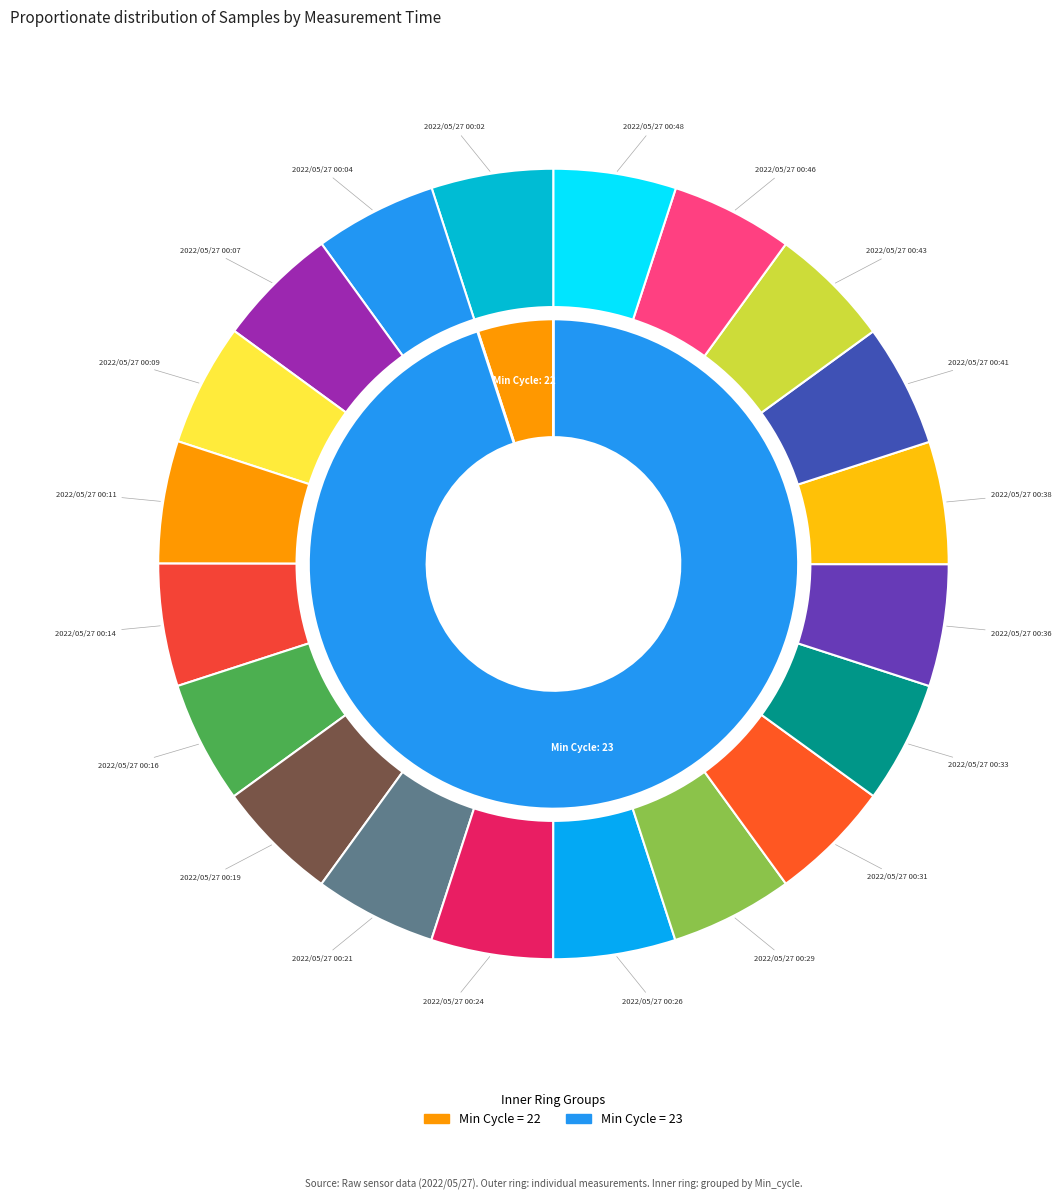

What is the smallest slice in the pie chart?

2022/05/27 00:21